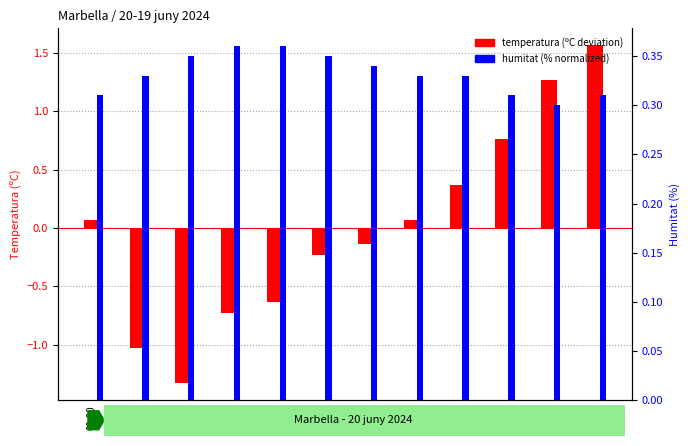

At which label does humitat (%) reach its peak?

06:00